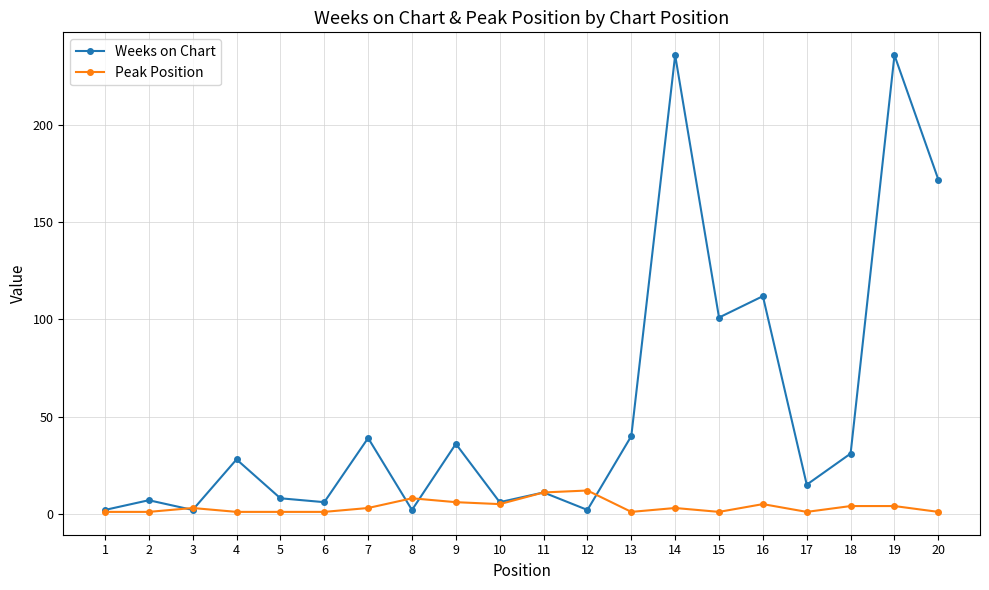

What are all the series names shown in the legend?

Weeks on Chart, Peak Position